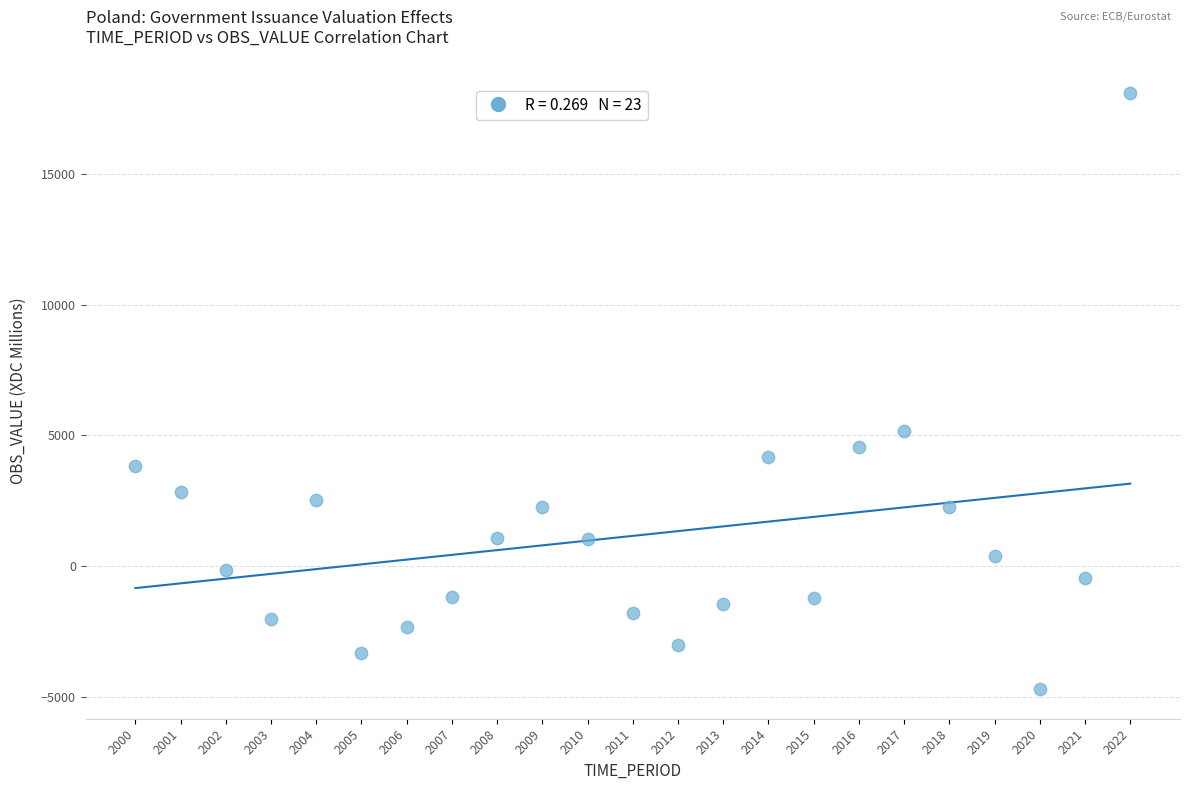

What Y value in the scatter plot is closest to 6696?

5165